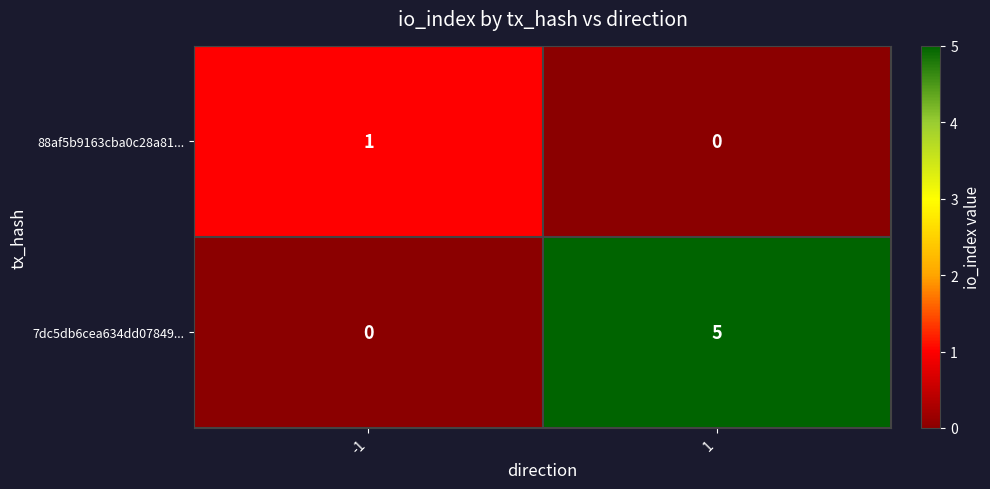

What is the difference between the maximum and minimum values in the 7dc5db6cea634dd07849... series?

5